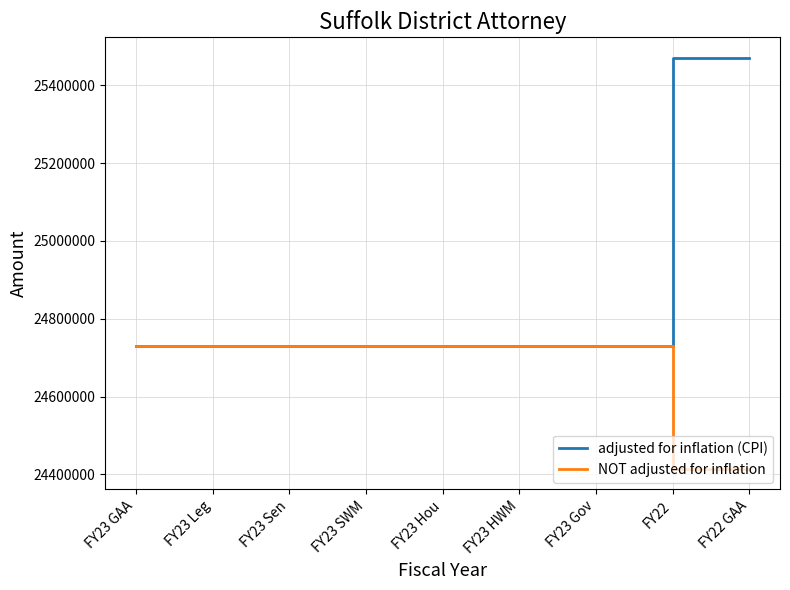

What is the minimum value for adjusted for inflation (CPI)?

24729210